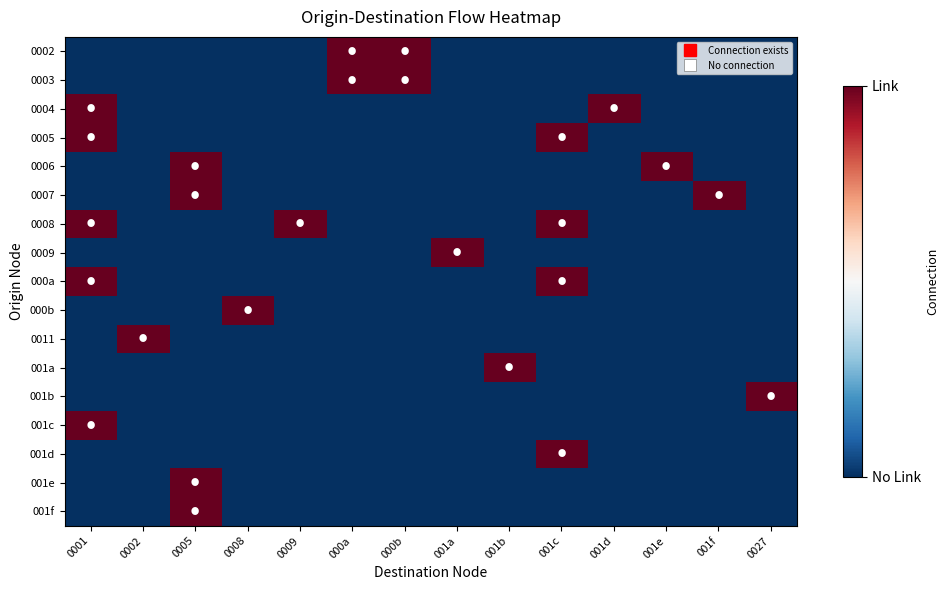

How many distinct data groups are displayed?

17